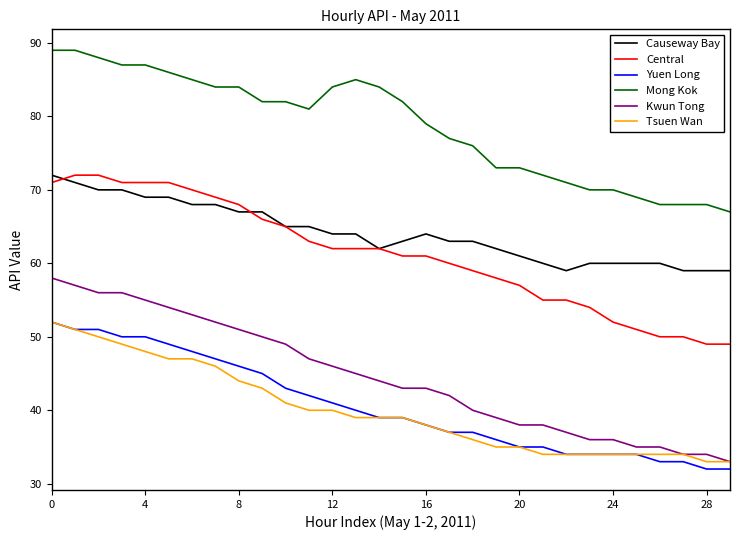

Which series has the largest total across all categories?

Mong Kok